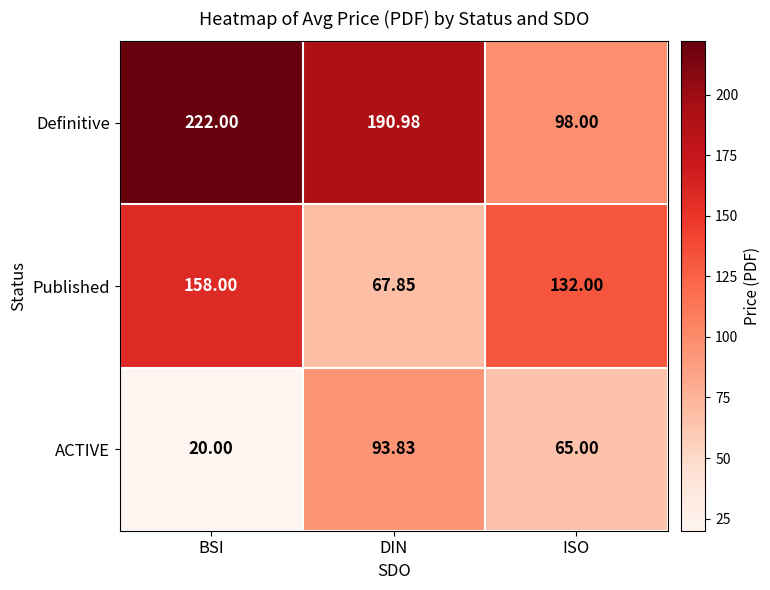

At which label does Published first exceed 132?

BSI